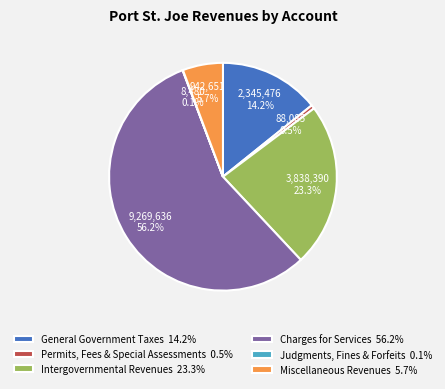

Which slice represents more than half of the pie?

Charges for Services